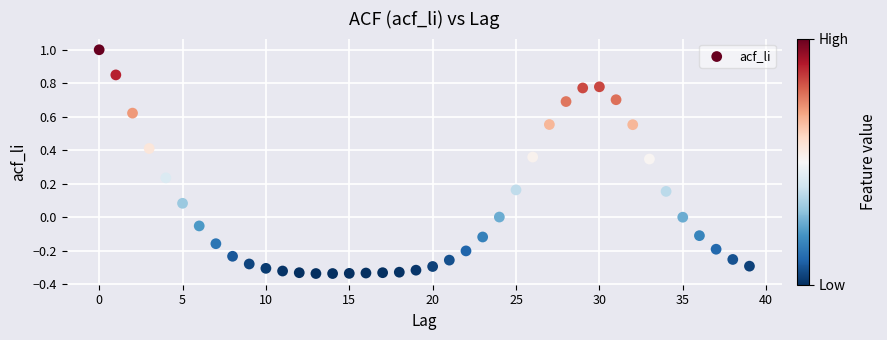

What is the range of Y values (max minus min)?

1.3